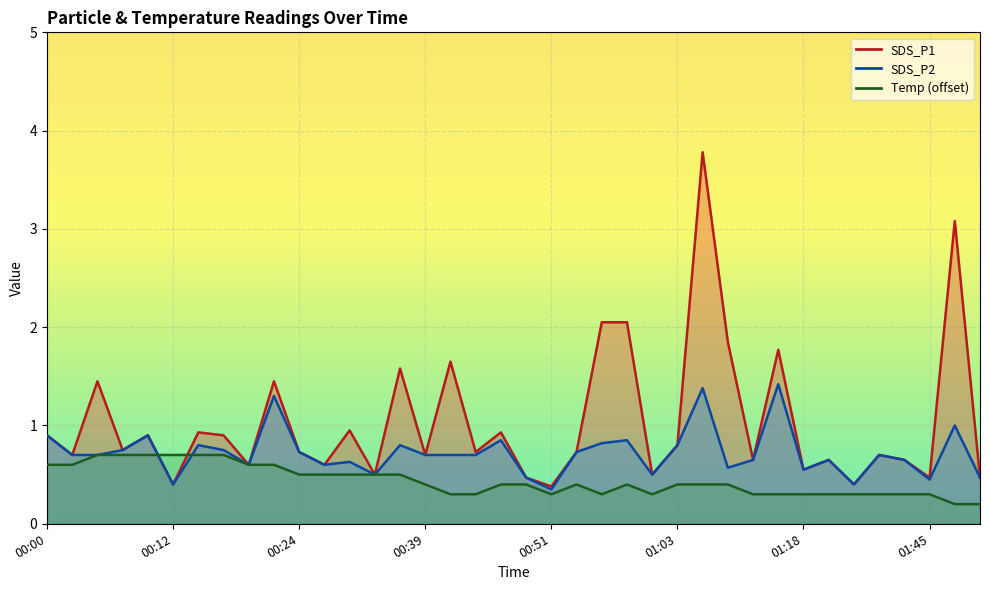

After their last crossing, which series has the higher values: SDS_P1 or Temp?

SDS_P1